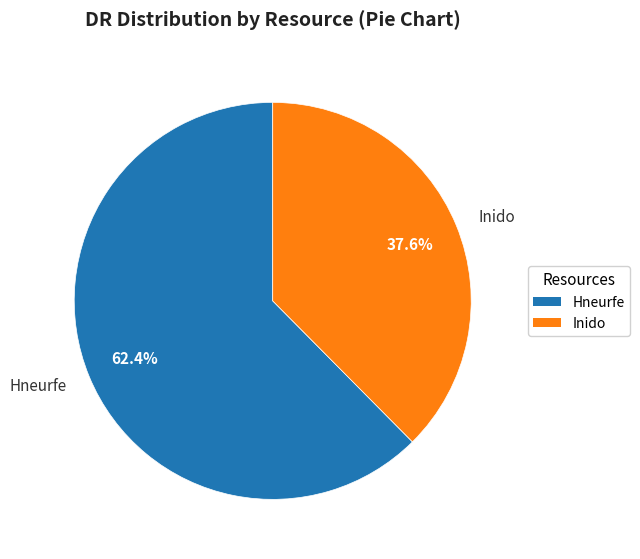

Is it true that Inido is 38% of the pie?

True